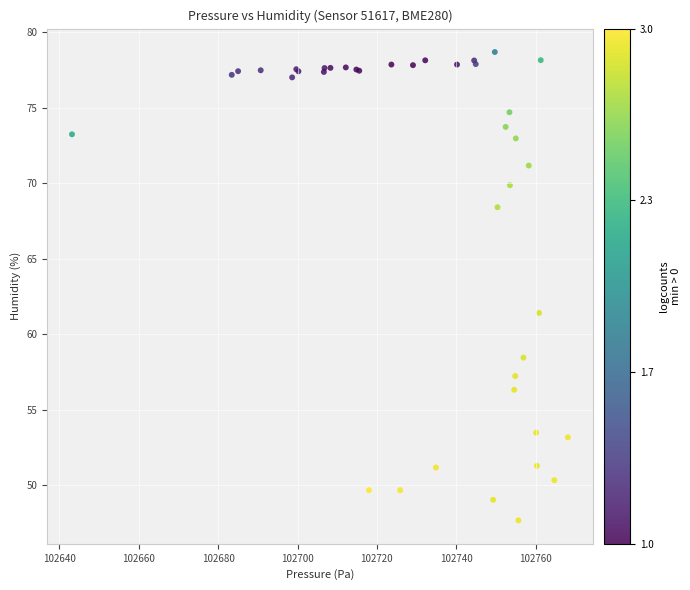

What Y value in the scatter plot is closest to 63?

61.4